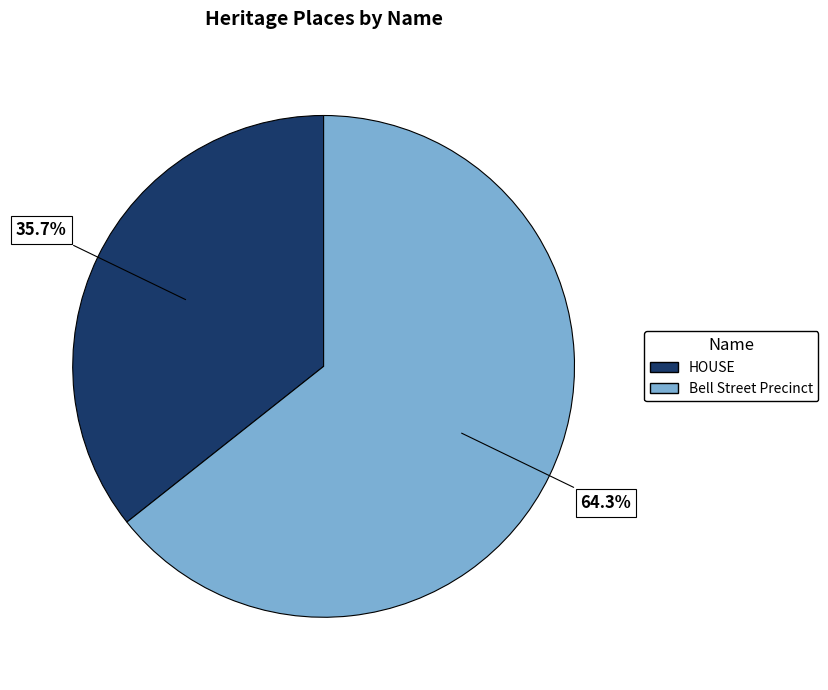

What is the ratio of the value at HOUSE to the value at Bell Street Precinct?

0.6